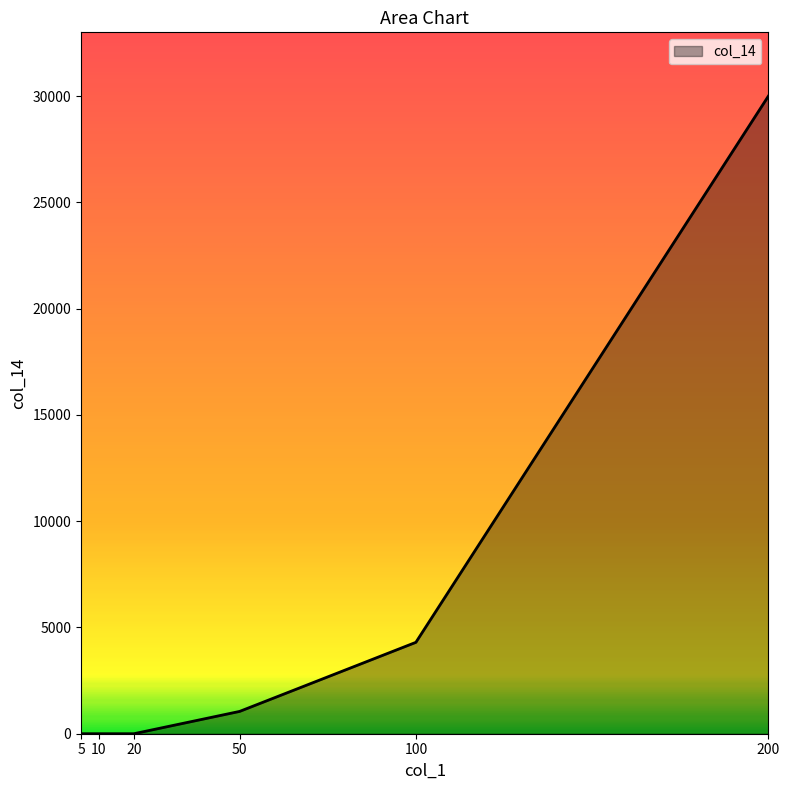

Is it true that the value at 5 is 0?

True